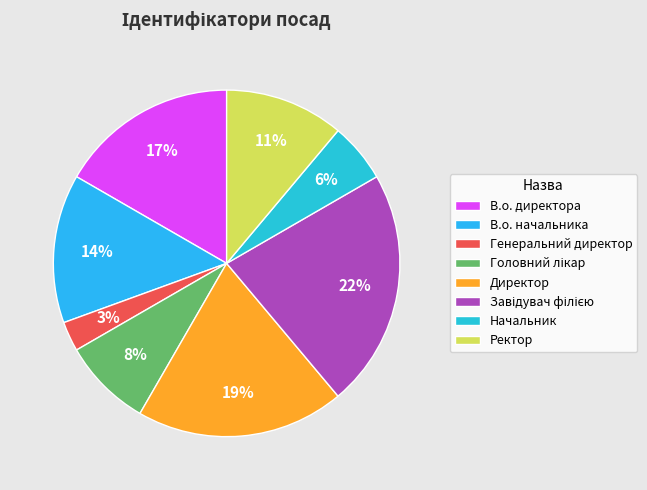

How many slices are in this pie chart?

8